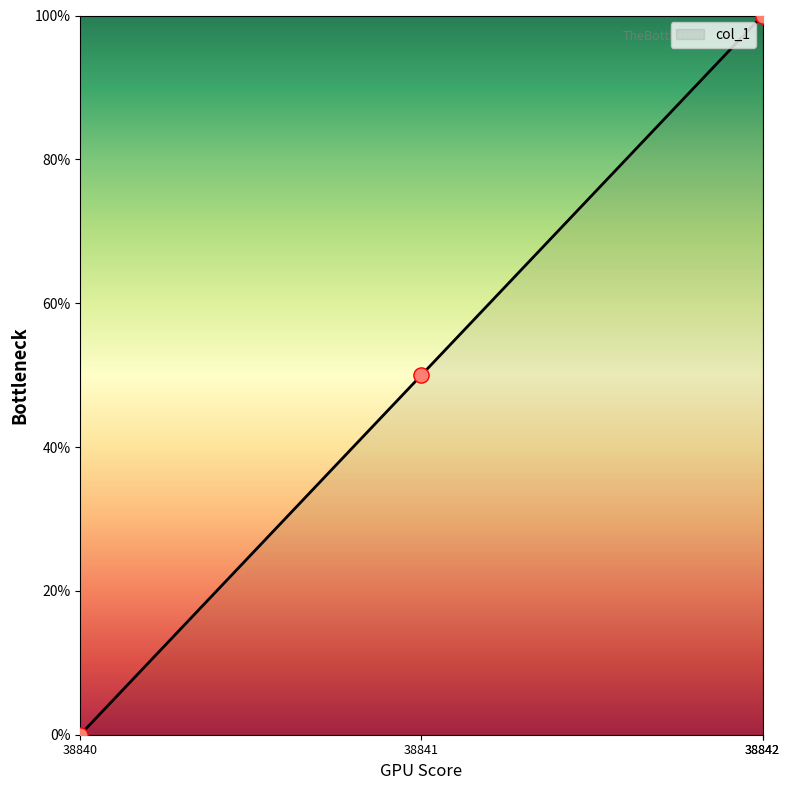

What is the change in value from 38840 to 38842?

+100